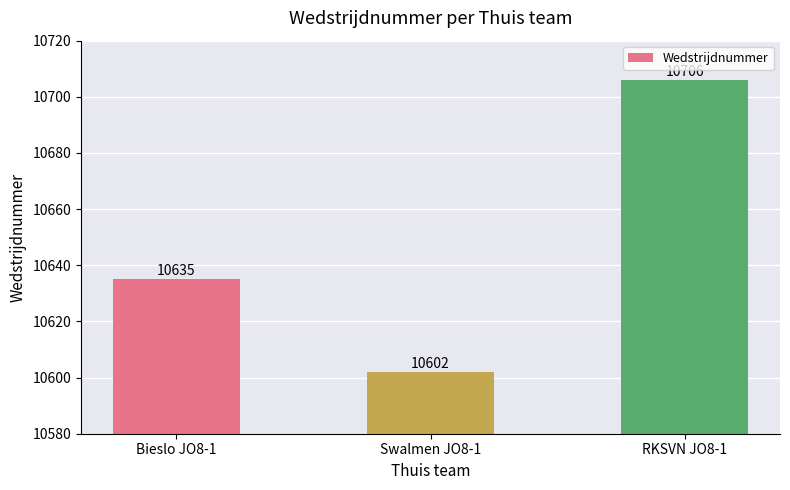

How many data points does each series have?

3